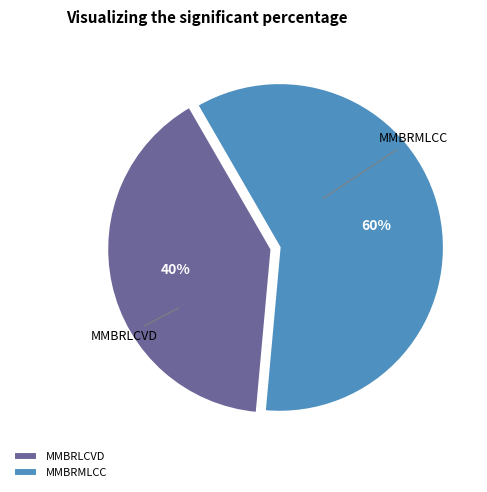

Between MMBRMLCC and MMBRLCVD, which is larger?

MMBRMLCC